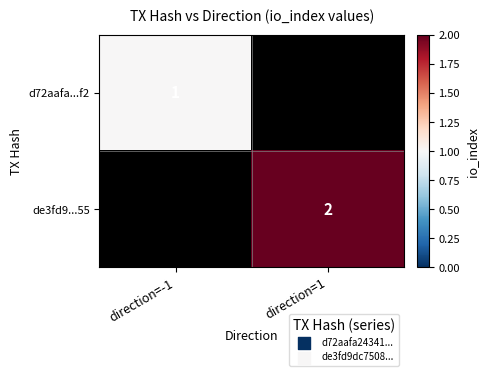

At which category is the sum across all series the highest?

direction=1